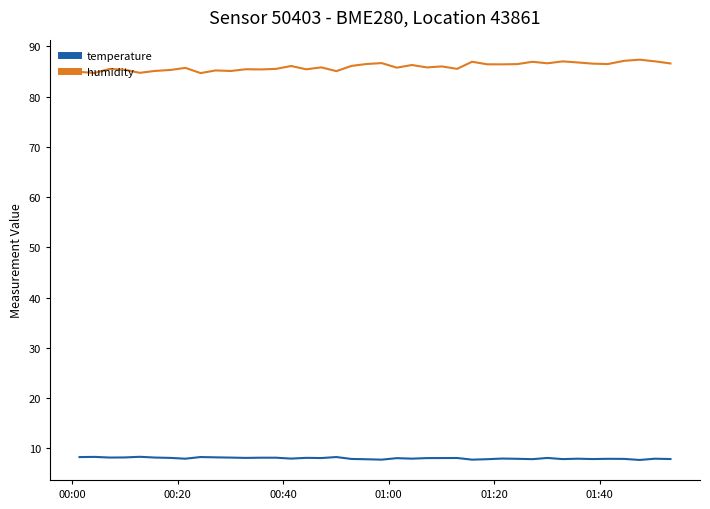

True or false: temperature and humidity cross at least once.

False